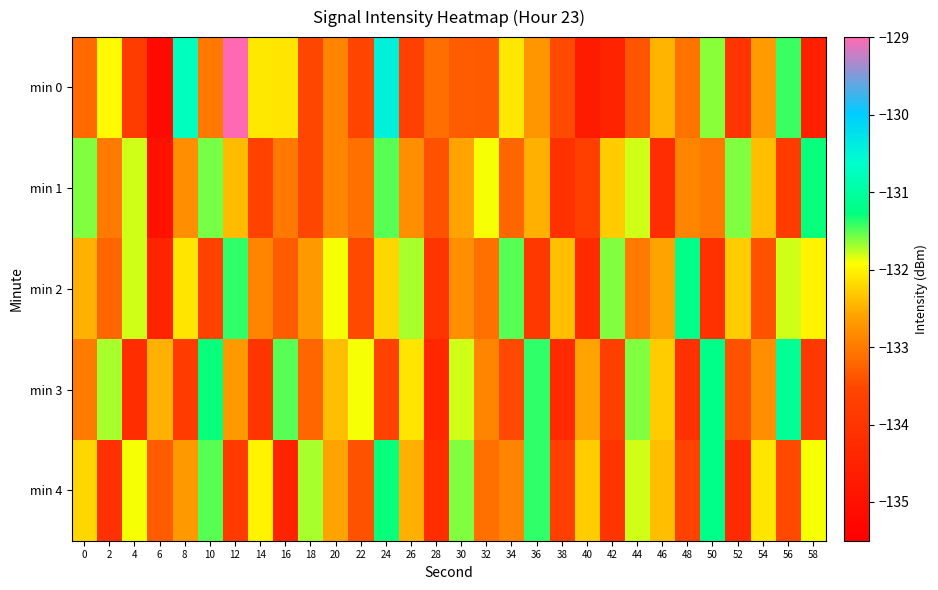

At which category is the sum across all series the highest?

24